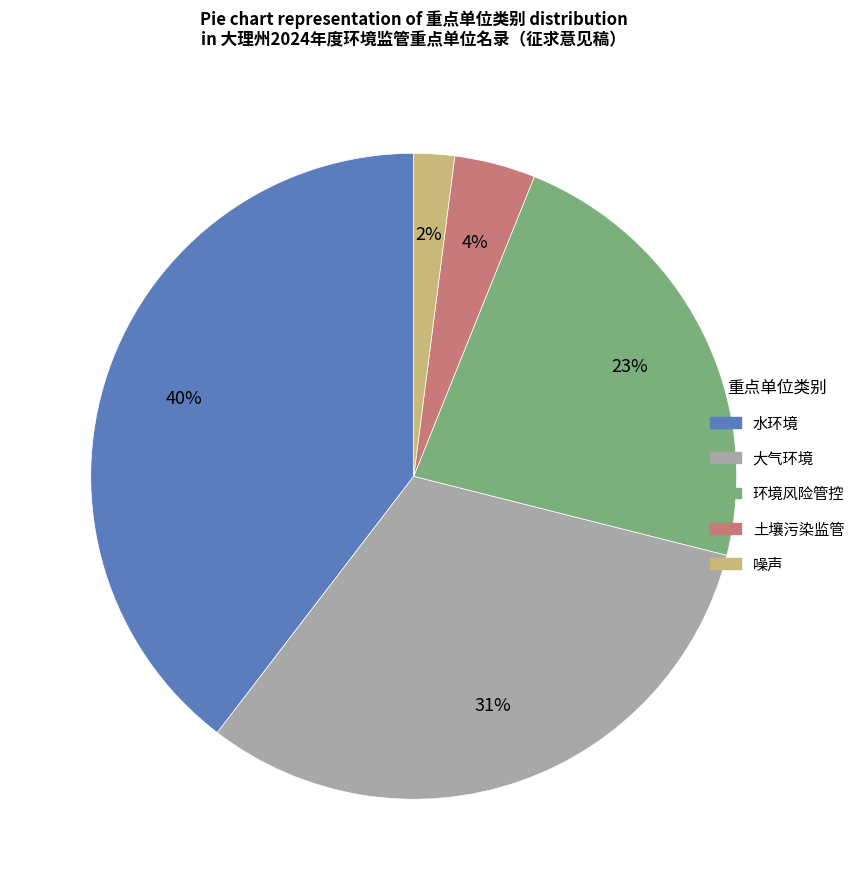

Combined, do 土壤污染监管 and 水环境 account for over 50%?

No